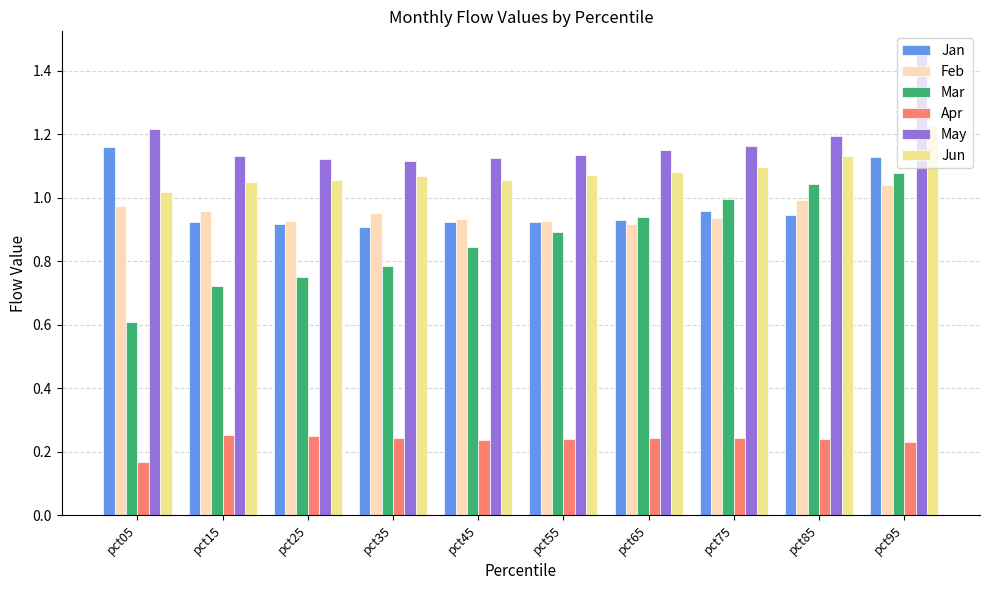

At which label does Mar reach its minimum?

pct05